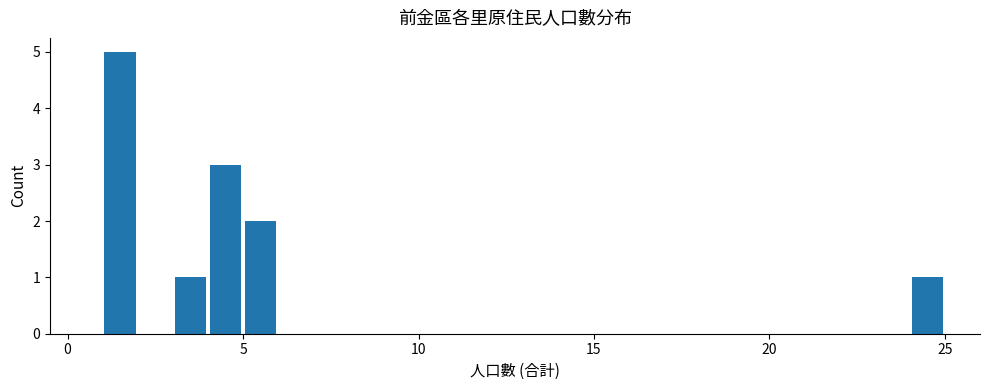

Read against the x-axis, roughly where is the centre of the tallest bar?

1.5